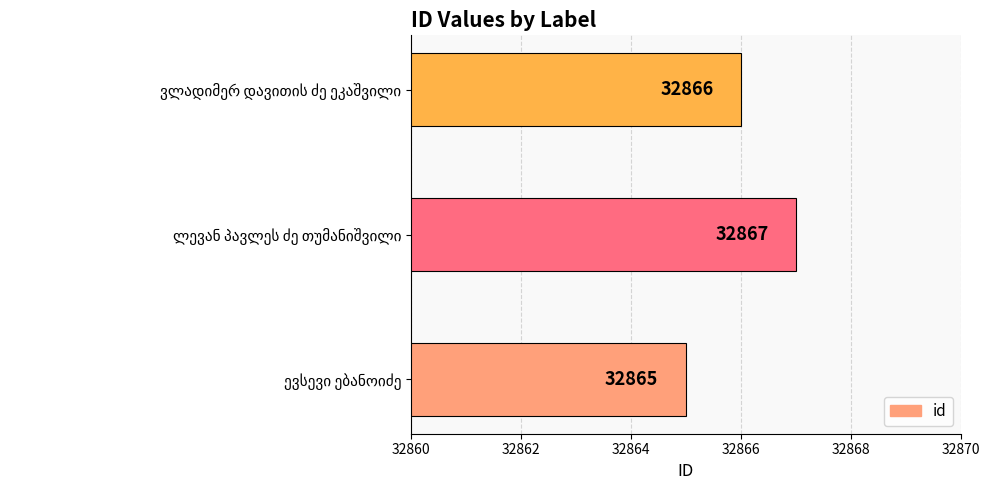

Count the values in the range 32865 to 32867.

3